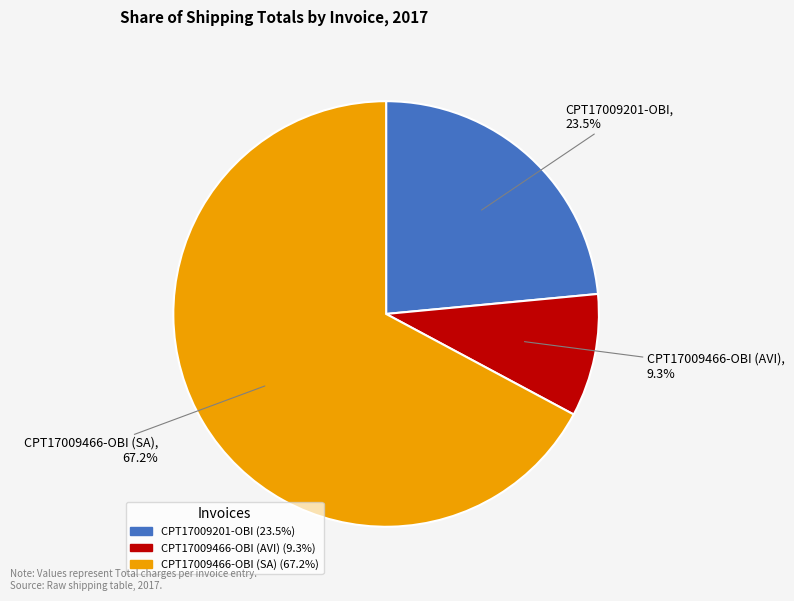

Does any single category account for the majority?

Yes